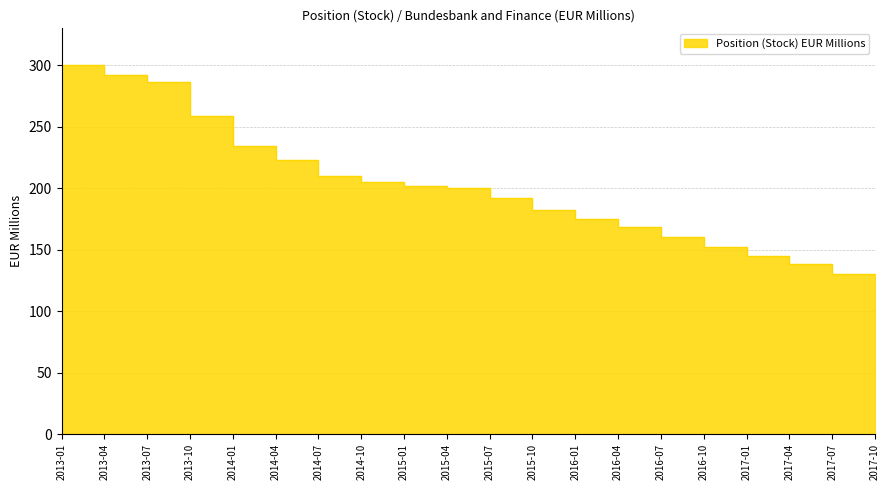

What is the average value?

199